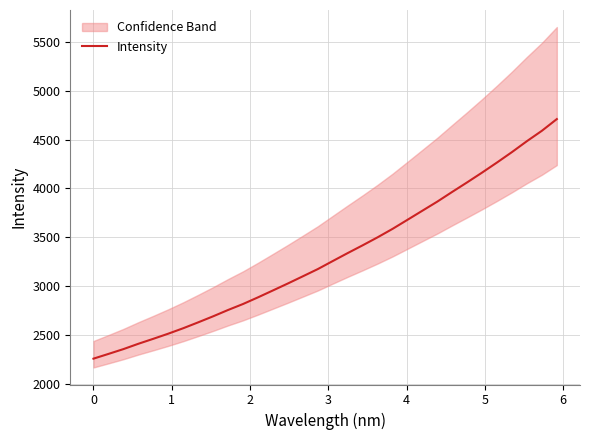

What is the lowest value of the Intensity series?

2257.8